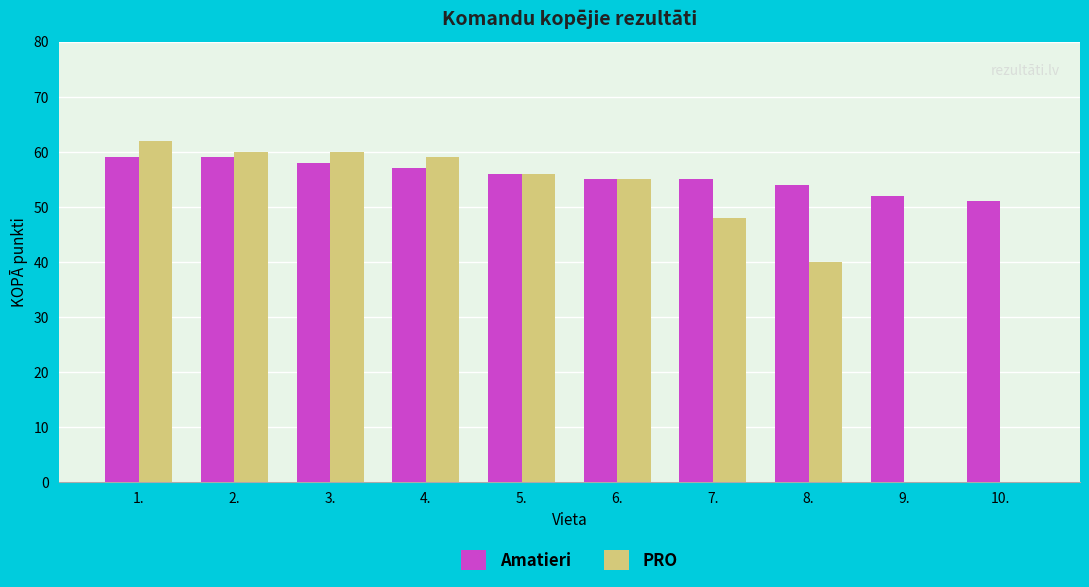

The value of PRO at 2. is 12. True or false?

False